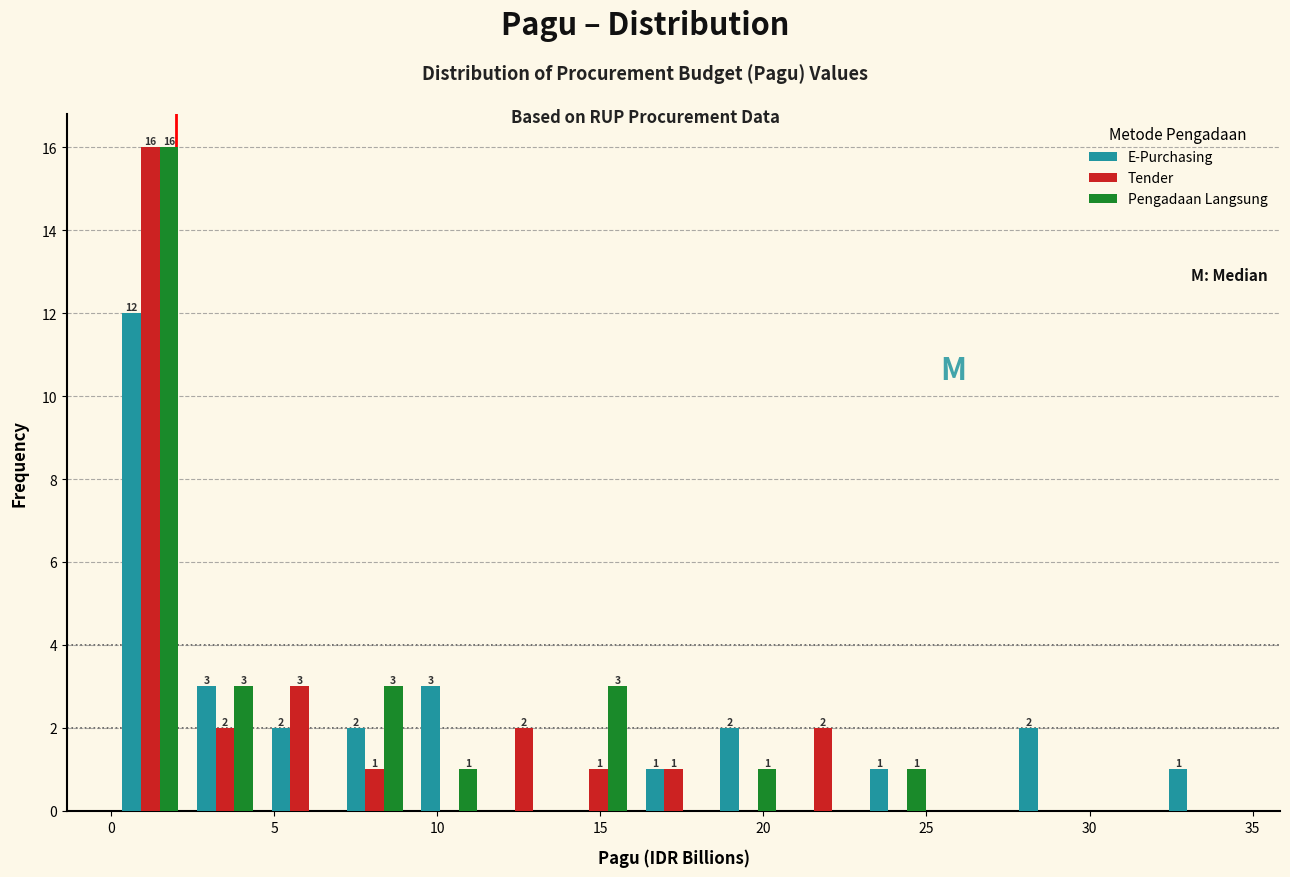

In the E-Purchasing series, which range on the x-axis has the tallest bar?

0.0 to 2.5